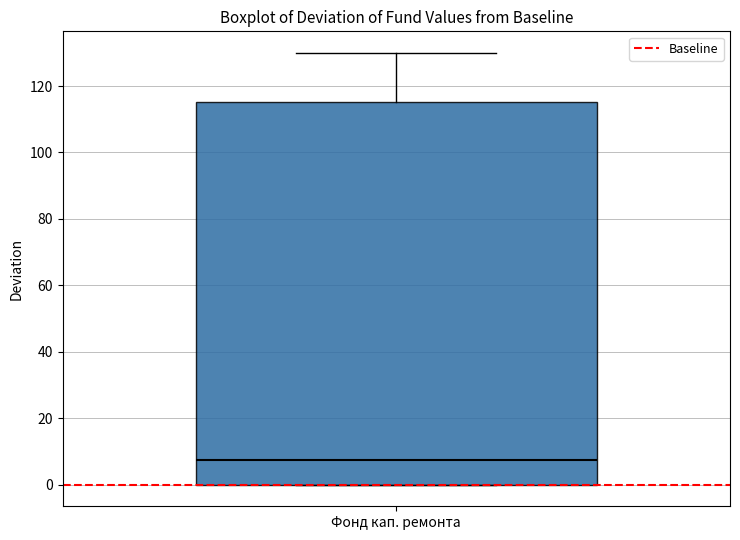

Read this box plot against the y-axis: the position of the median line, the range covered by the box, and the ends of both whiskers. The values are not printed on the chart, so give them approximately, as read against the axis.

median 8, box 0 to 116, whiskers 0 to 130